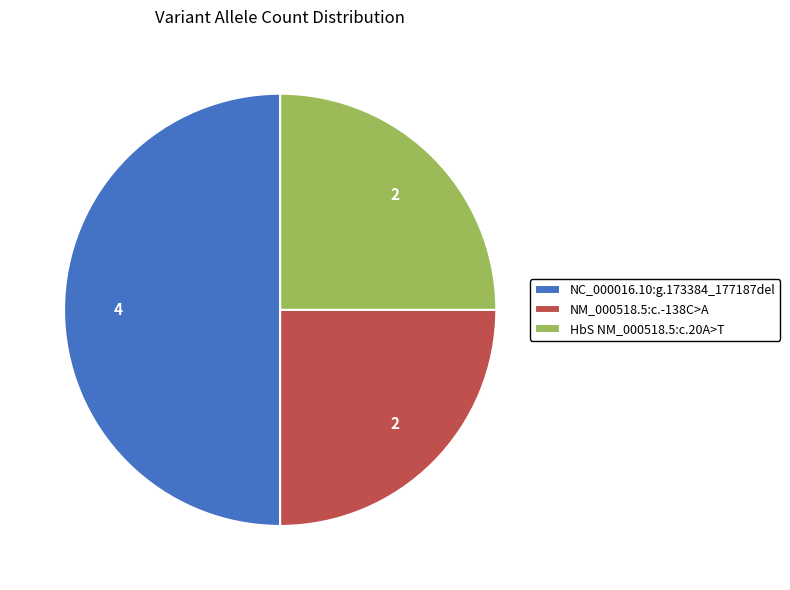

Do NC_000016.10:g.173384_177187del and HbS NM_000518.5:c.20A>T together represent more than half of the pie?

Yes